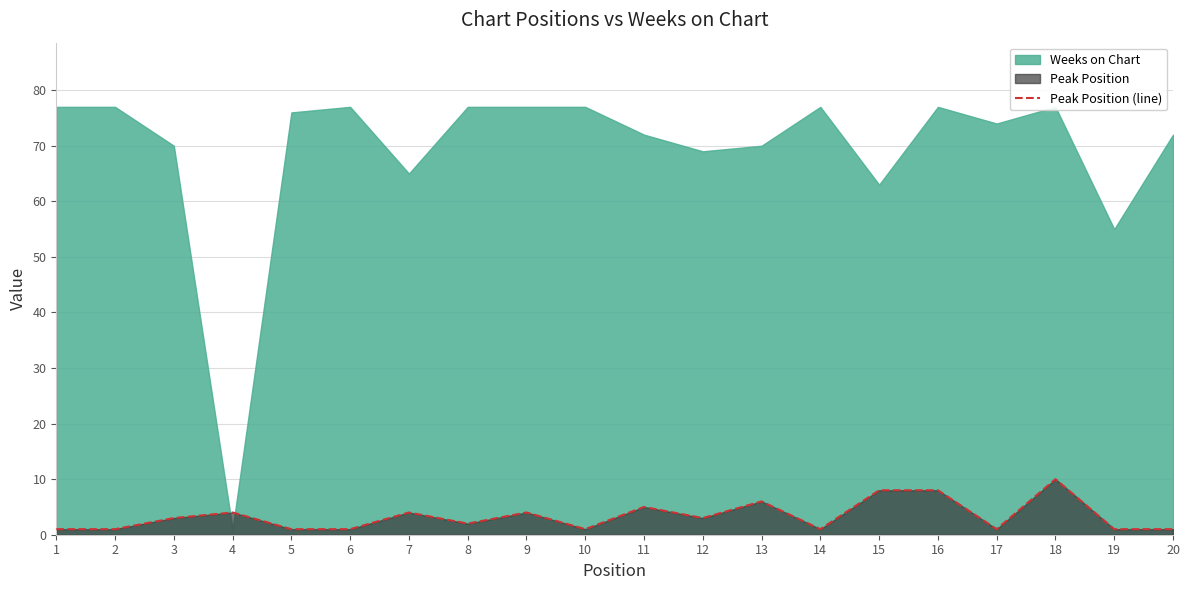

What is the average value?

3